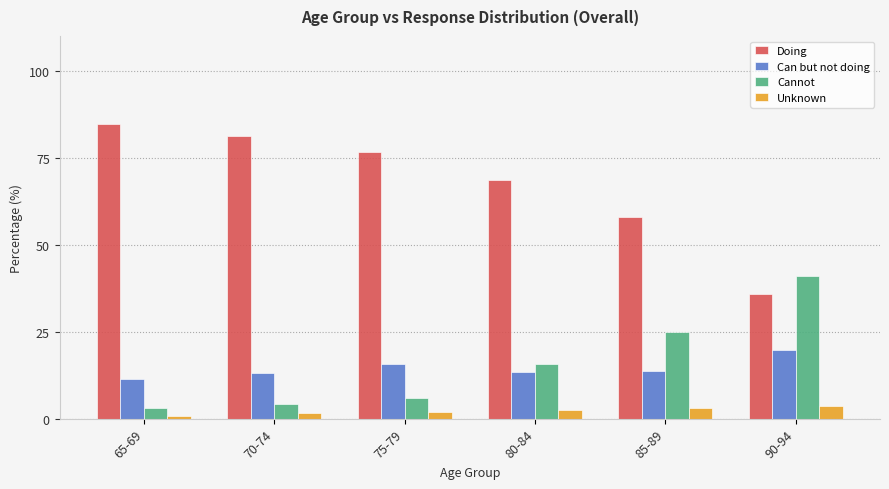

Which series changed the most between 70-74 and 85-89?

Doing